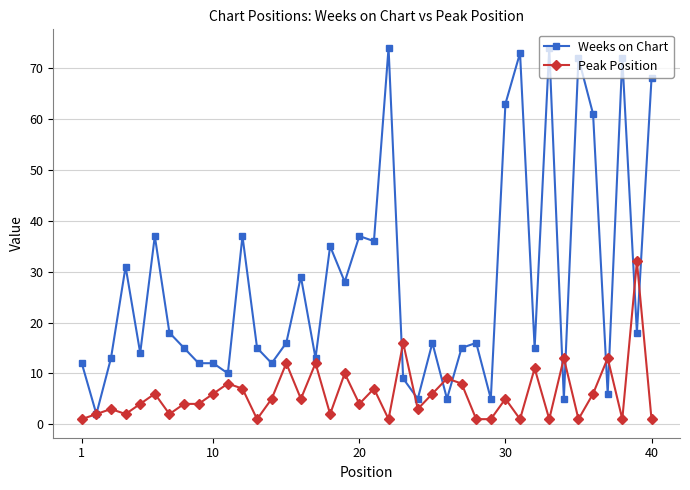

List the series in order of their overall mean, lowest first.

Peak Position, Weeks on Chart